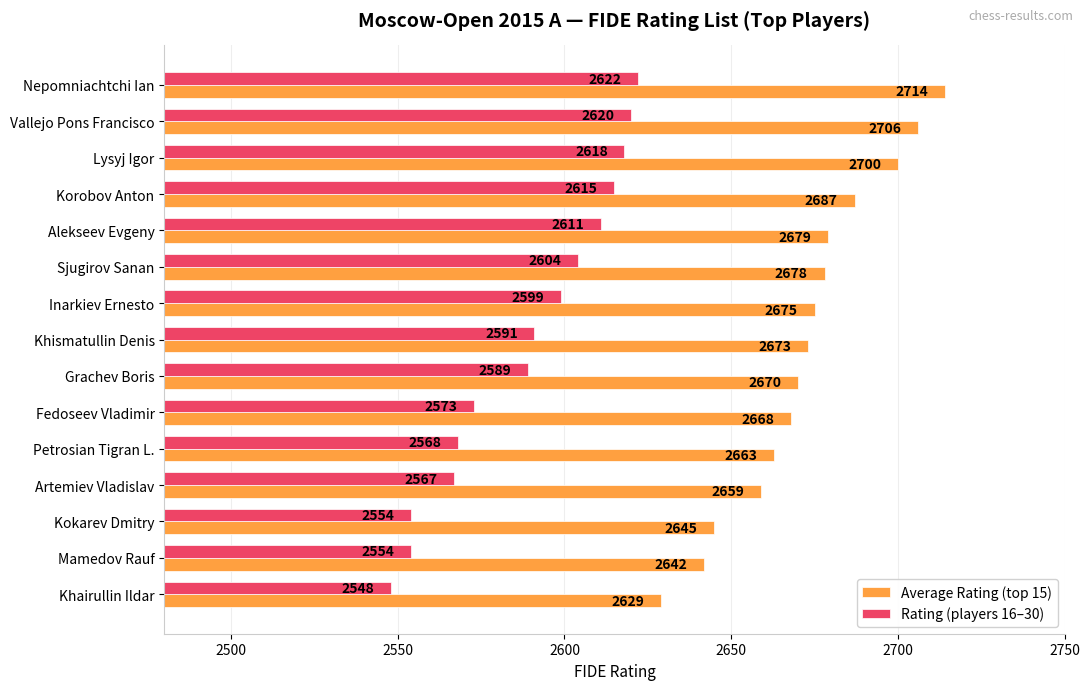

Rank the series by their maximum value, from highest to lowest.

Average Rating (top 15), Rating (players 16–30)